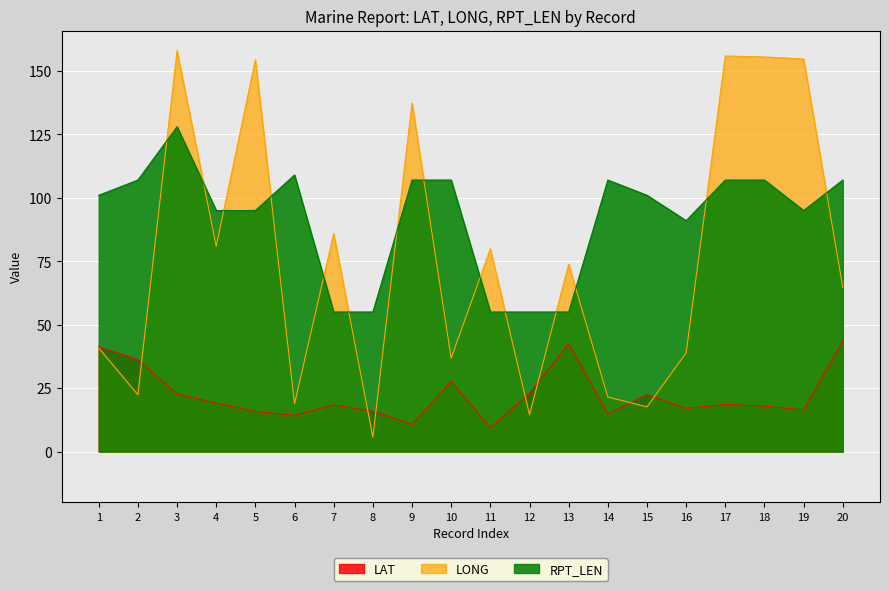

Is the value of RPT_LEN at 10 greater than the value of LONG at 6?

Yes